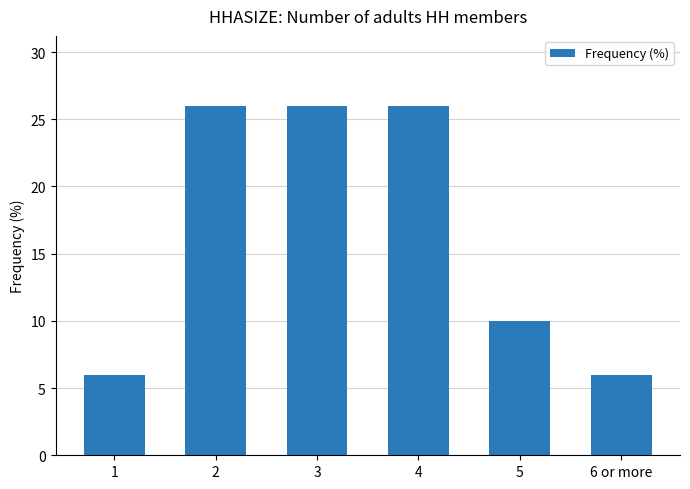

What is the value of the 2nd bar from the left?

26